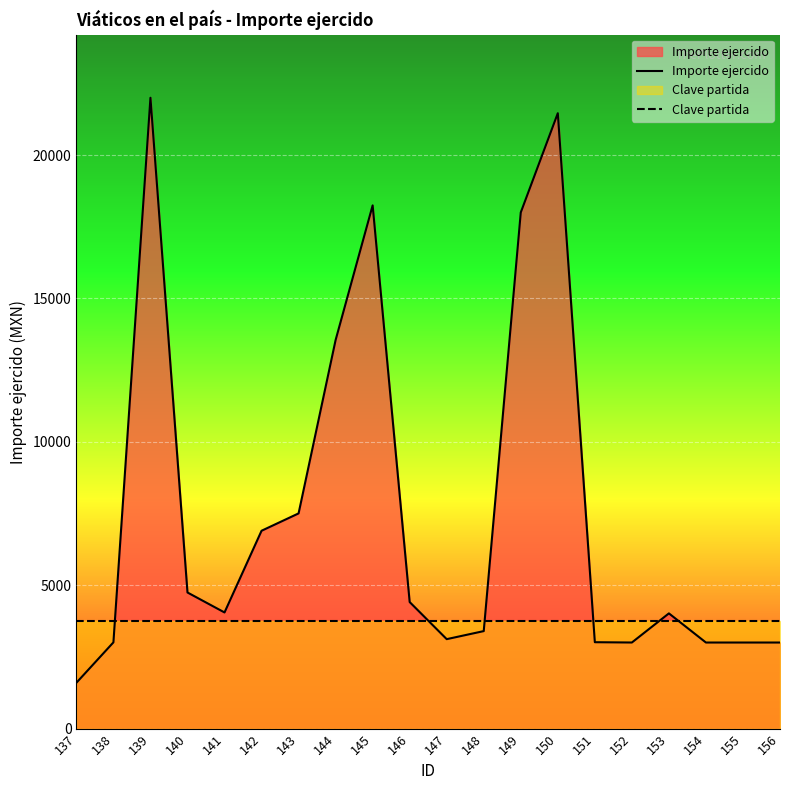

What is the greatest value displayed?

22000.0